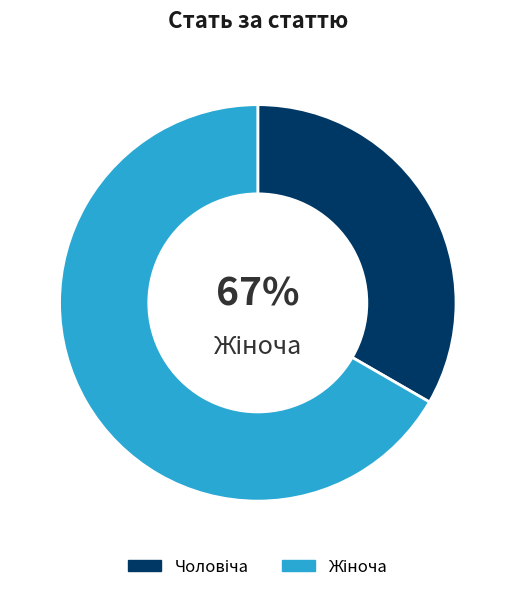

What percentage is the Жіноча slice, to the nearest percent?

67%